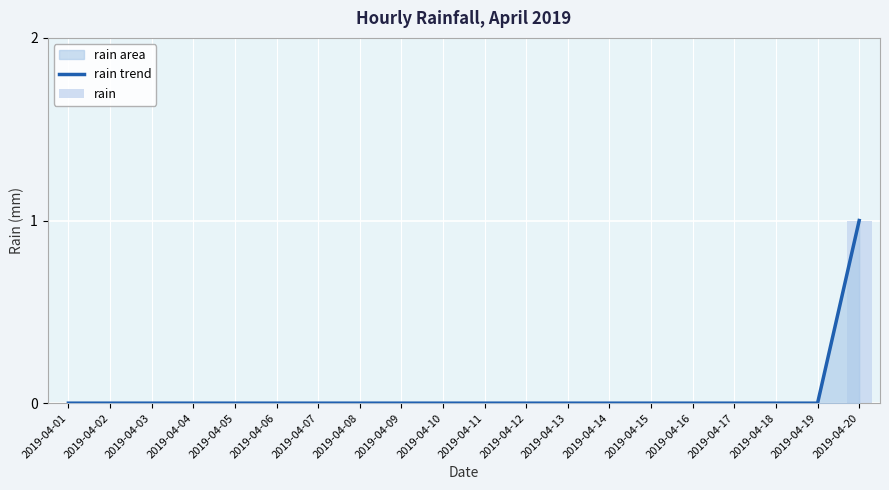

Reading left to right, extract all data points from this chart.

rain trend: 2019-04-01=0	2019-04-02=0	2019-04-03=0	2019-04-04=0	2019-04-05=0	2019-04-06=0	2019-04-07=0	2019-04-08=0	2019-04-09=0	2019-04-10=0	2019-04-11=0	2019-04-12=0	2019-04-13=0	2019-04-14=0	2019-04-15=0	2019-04-16=0	2019-04-17=0	2019-04-18=0	2019-04-19=0	2019-04-20=1
rain: 2019-04-01=0	2019-04-02=0	2019-04-03=0	2019-04-04=0	2019-04-05=0	2019-04-06=0	2019-04-07=0	2019-04-08=0	2019-04-09=0	2019-04-10=0	2019-04-11=0	2019-04-12=0	2019-04-13=0	2019-04-14=0	2019-04-15=0	2019-04-16=0	2019-04-17=0	2019-04-18=0	2019-04-19=0	2019-04-20=1